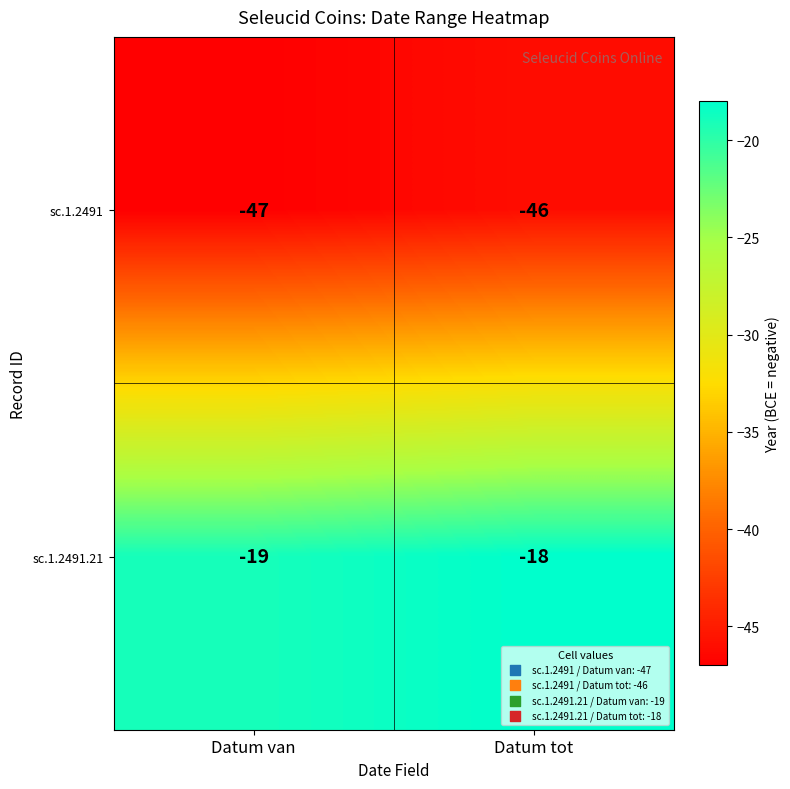

Reading right to left, list all the values displayed in this chart.

sc.1.2491: Datum tot=-46	Datum van=-47
sc.1.2491.21: Datum tot=-18	Datum van=-19